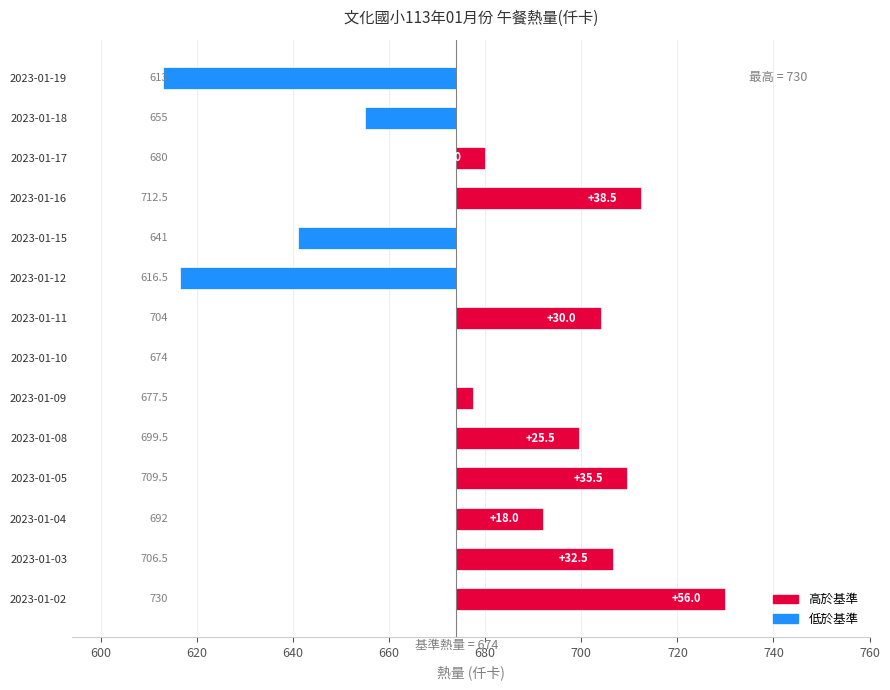

Is it true that the value at 2023-01-15 is -7.5?

False